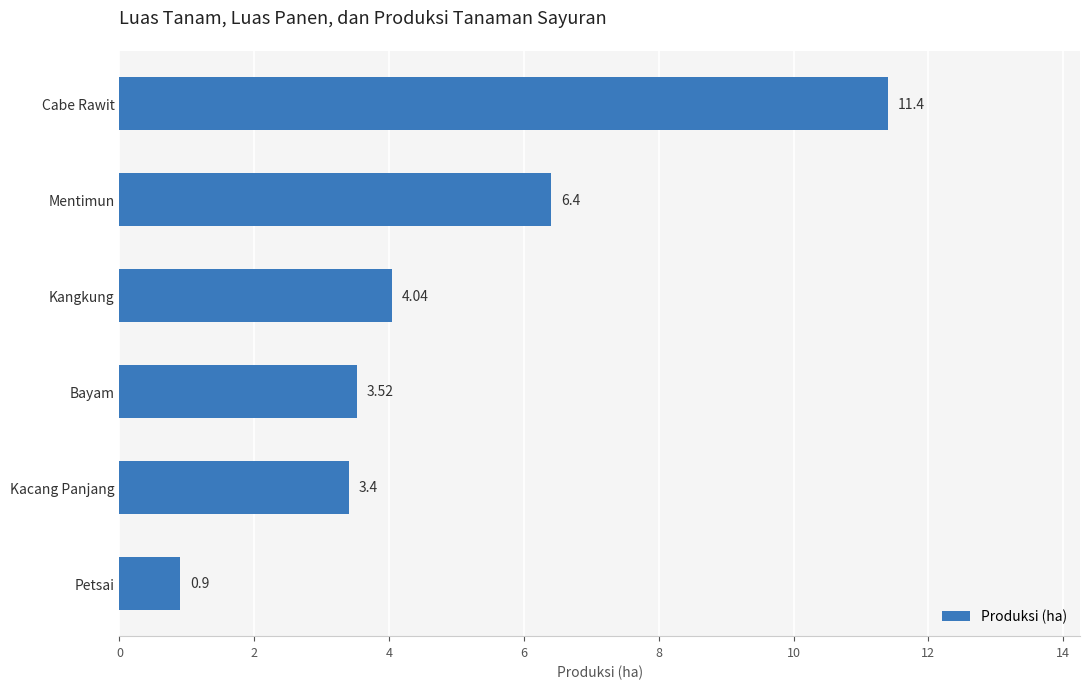

How many data points are less than 4?

3